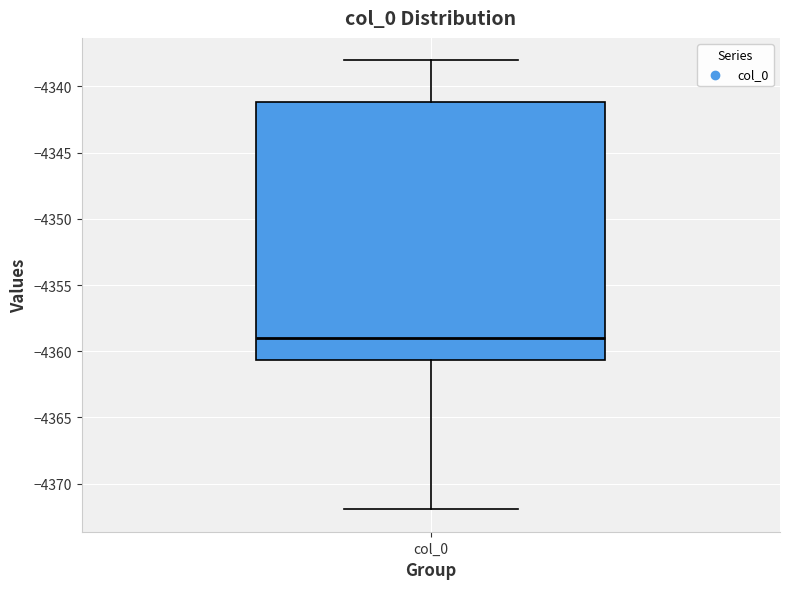

Read this box plot against the y-axis: the position of the median line, the range covered by the box, and the ends of both whiskers. The values are not printed on the chart, so give them approximately, as read against the axis.

median -4359.0, box -4360.5 to -4341.0, whiskers -4372.0 to -4338.0